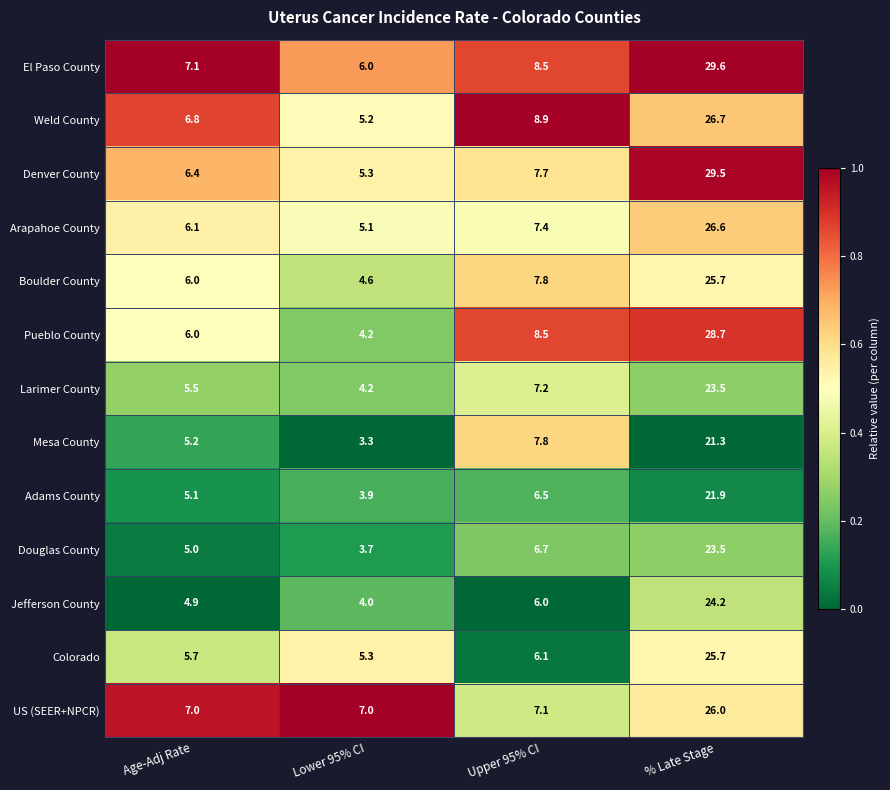

The value of Adams County at Upper 95% CI is 6.5. True or false?

True